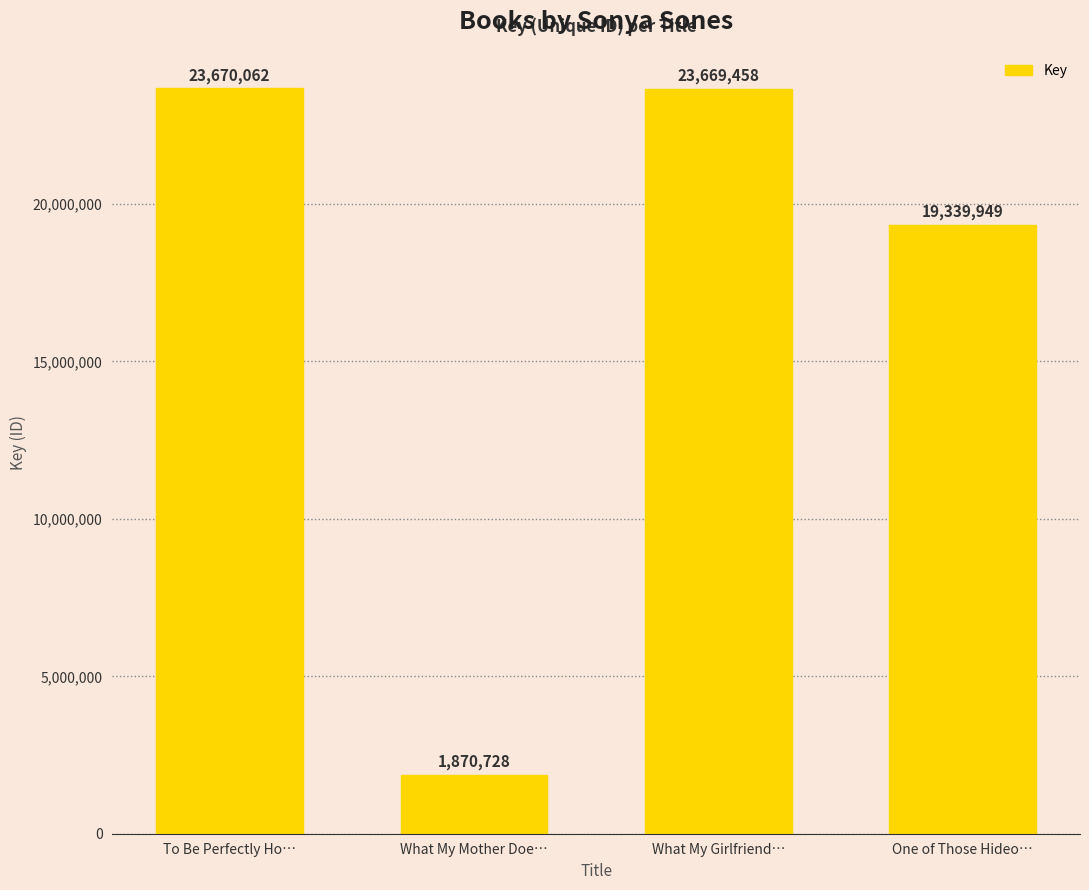

Rank the categories by value from highest to lowest.

To Be Perfectly Ho…, What My Girlfriend…, One of Those Hideo…, What My Mother Doe…